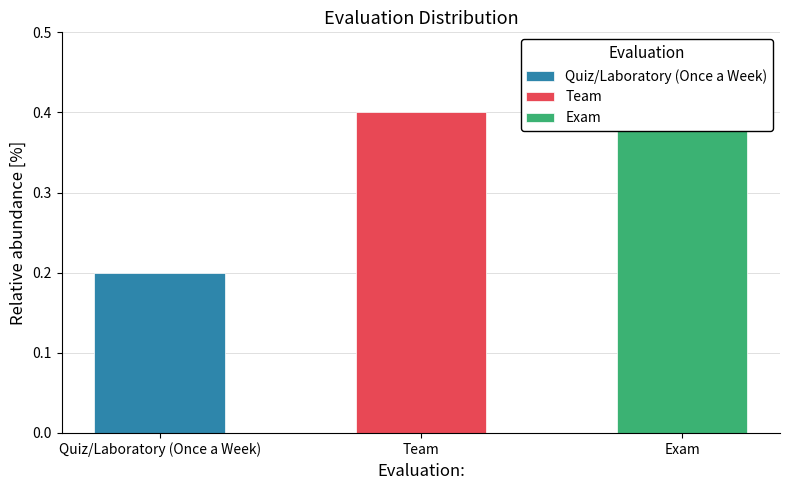

Does the chart contain any negative values?

No